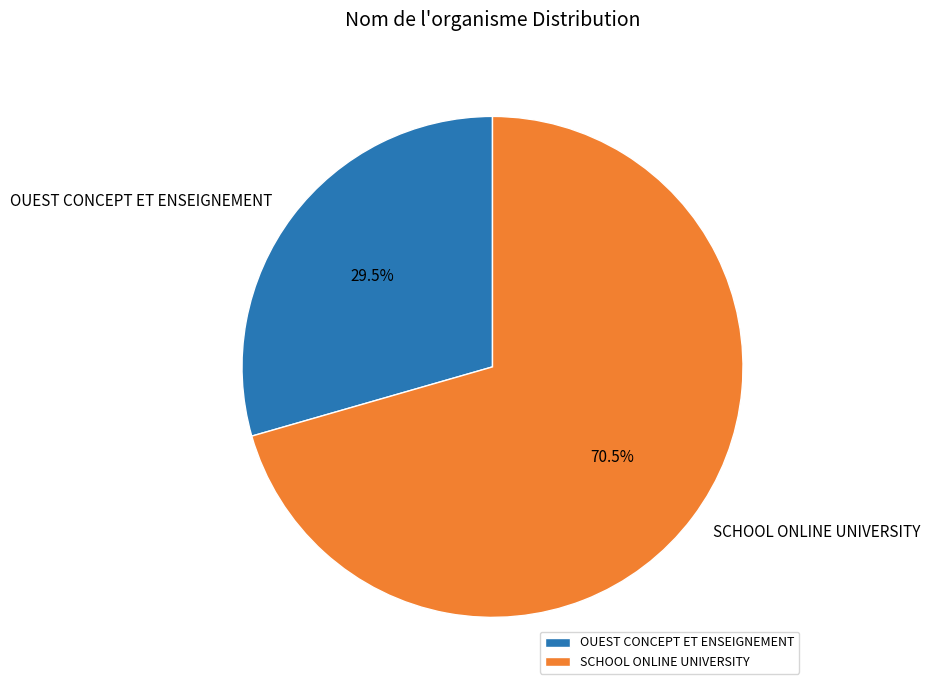

Rank the categories by value from highest to lowest.

SCHOOL ONLINE UNIVERSITY, OUEST CONCEPT ET ENSEIGNEMENT